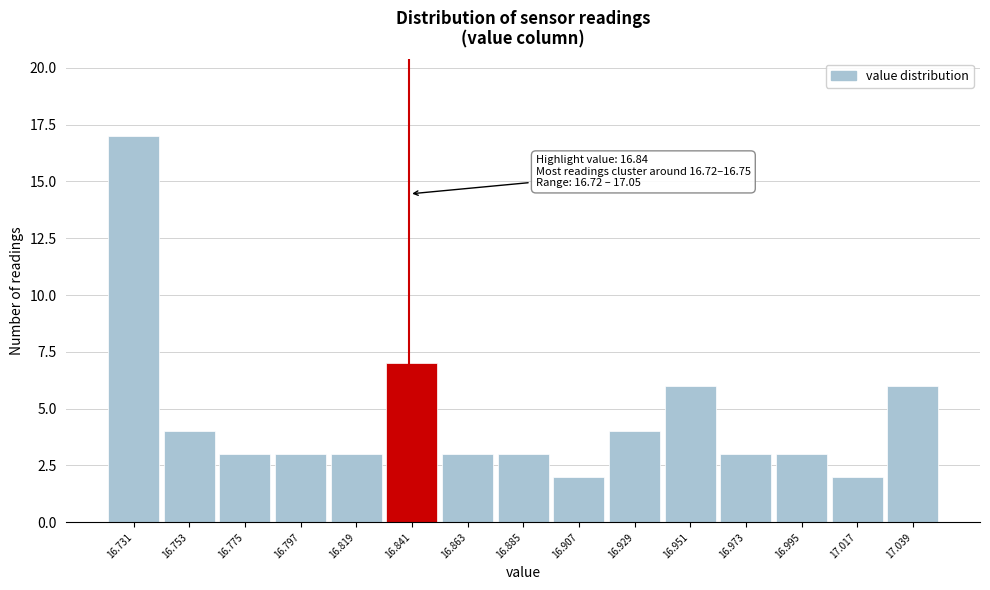

Which range on the x-axis has the tallest bar?

16.720 to 16.742